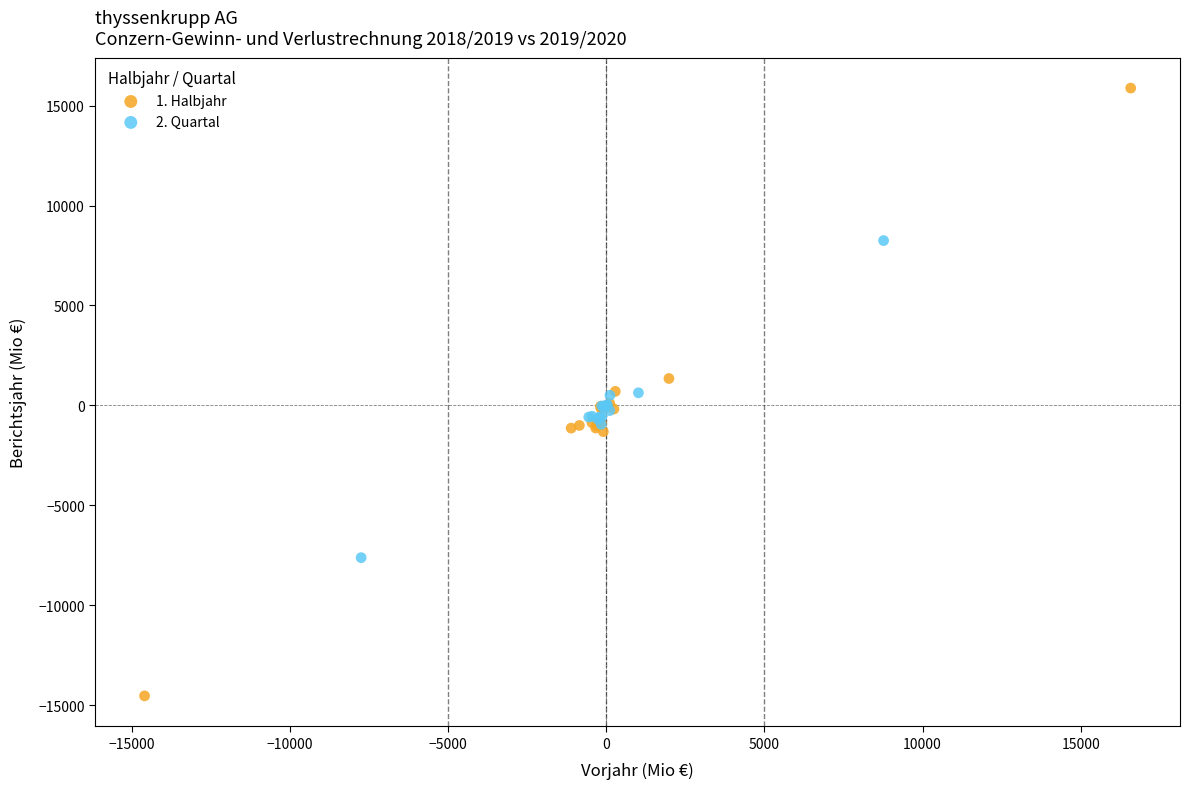

Which series reaches the minimum Y coordinate?

1. Halbjahr